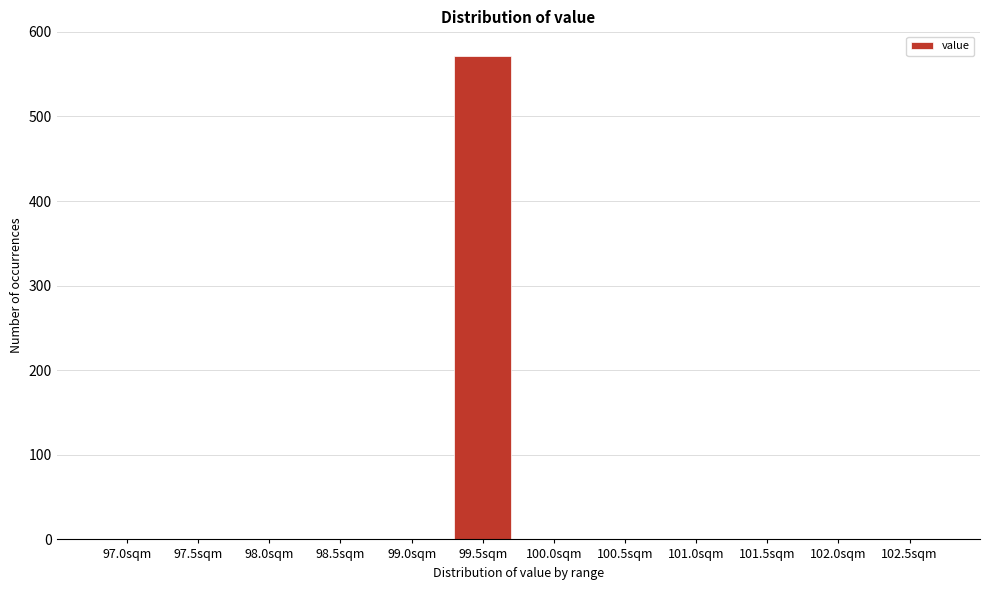

Reading left to right, extract all data points from this chart.

97.0sqm=0	97.5sqm=0	98.0sqm=0	98.5sqm=0	99.0sqm=0	99.5sqm=572	100.0sqm=0	100.5sqm=0	101.0sqm=0	101.5sqm=0	102.0sqm=0	102.5sqm=0